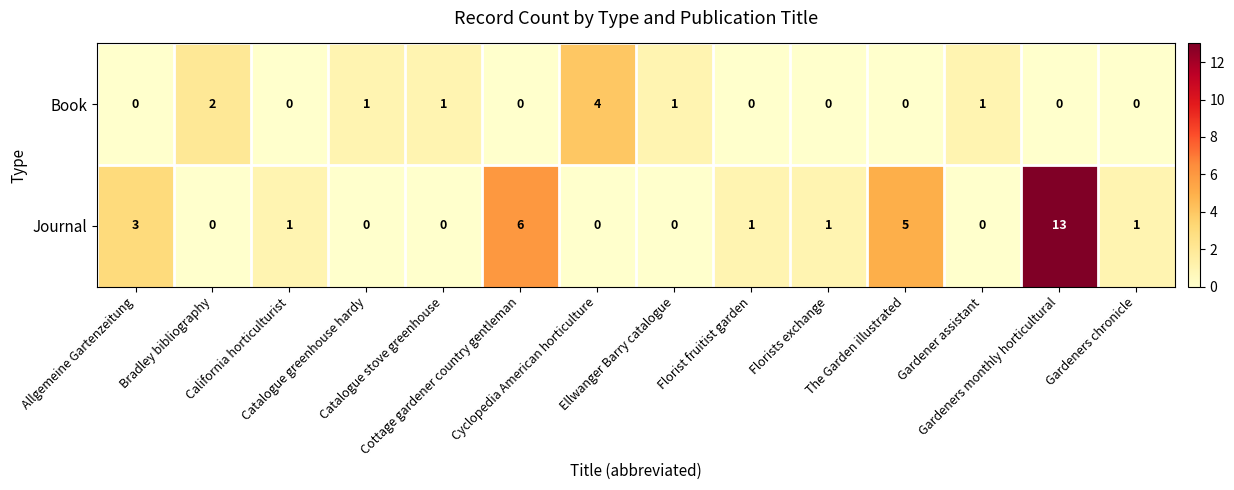

What is the difference between the maximum and minimum values in the Journal series?

13